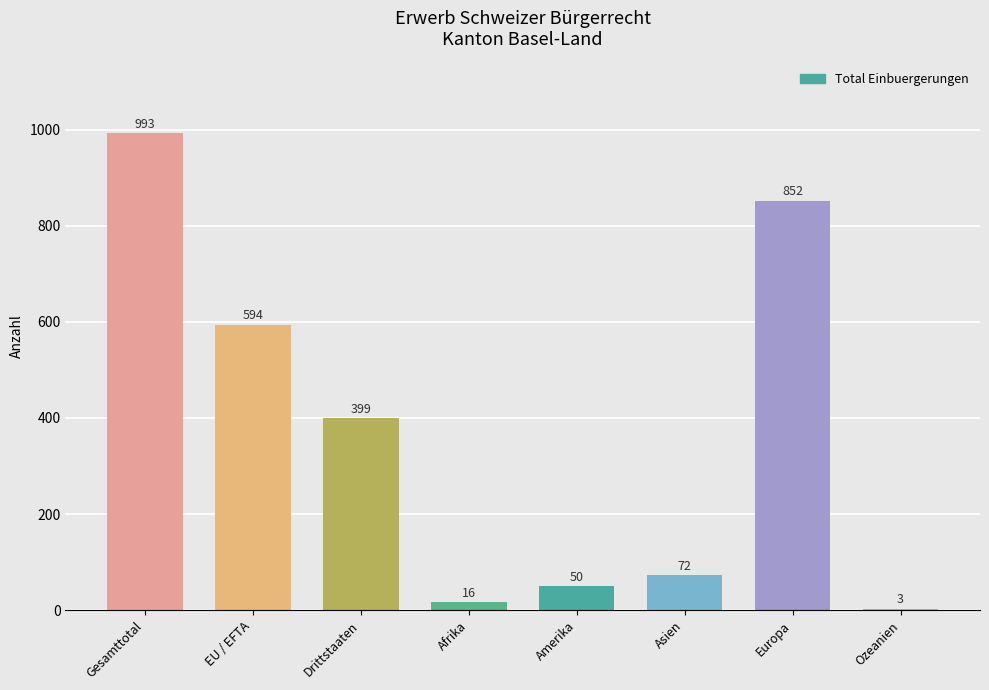

What is the sum of the values at Drittstaaten and Europa?

1251